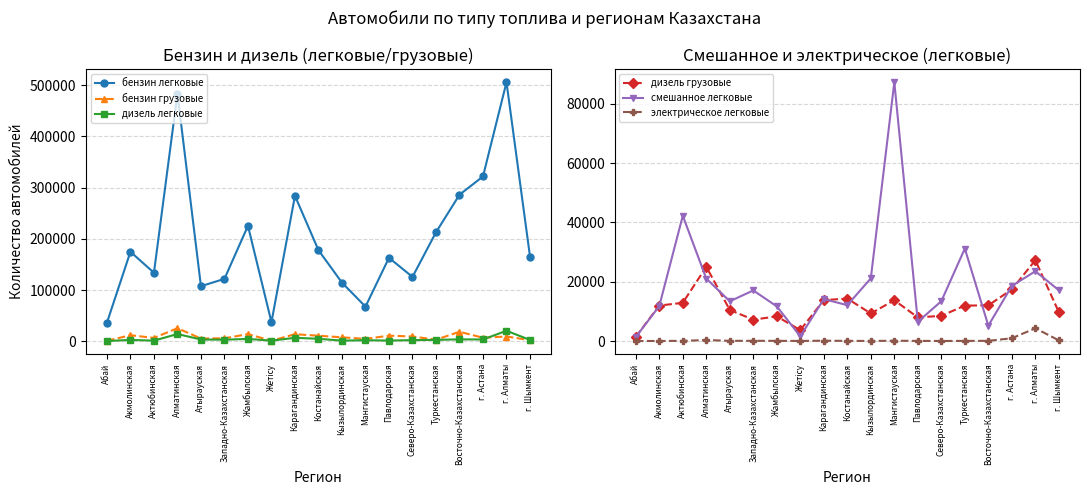

The бензин грузовые series shows 2487 at Павлодарская. True or false?

False